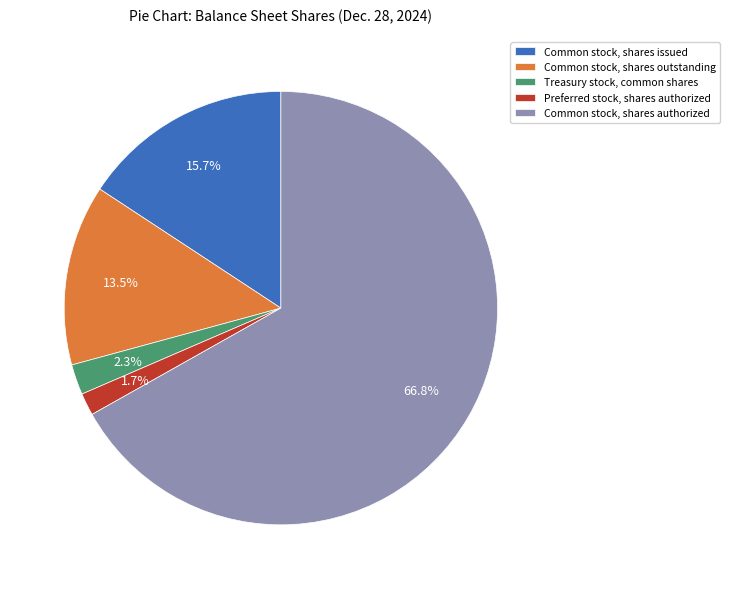

To the nearest percent, what percentage of the pie is Treasury stock, common shares?

2%